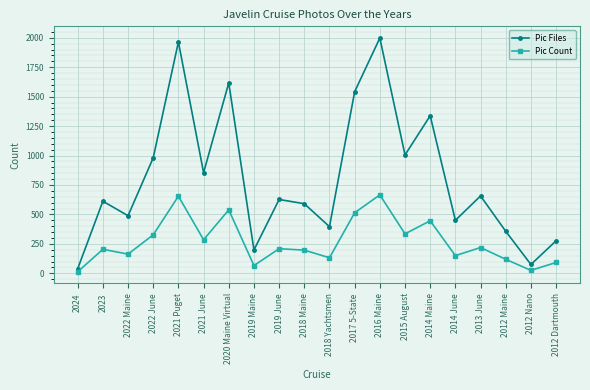

What is the total value across all series at 2016 Maine?

2664